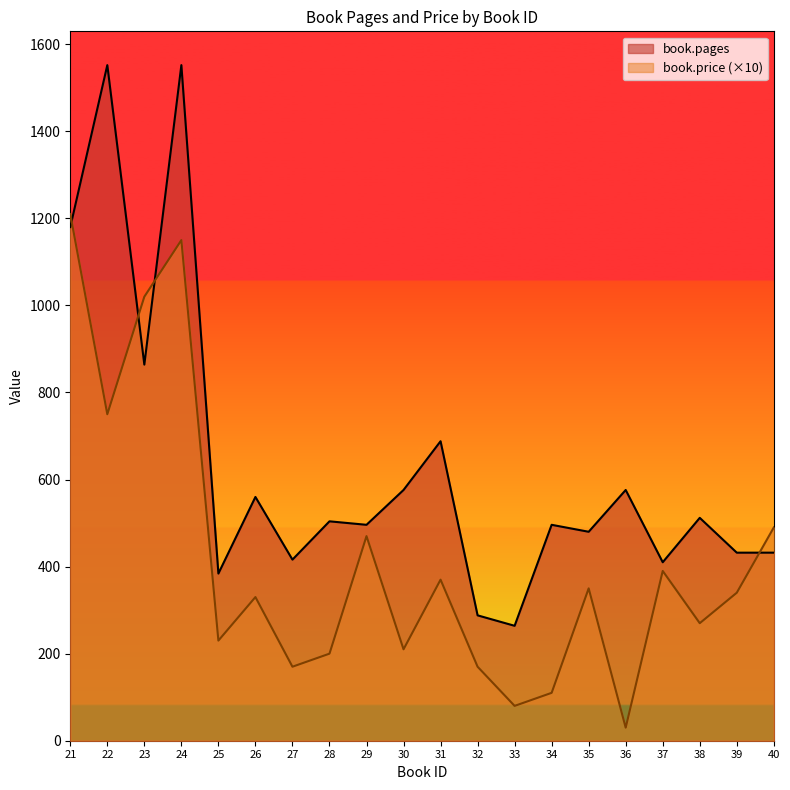

What is the difference between the second highest and minimum values in the book.price series?

1120